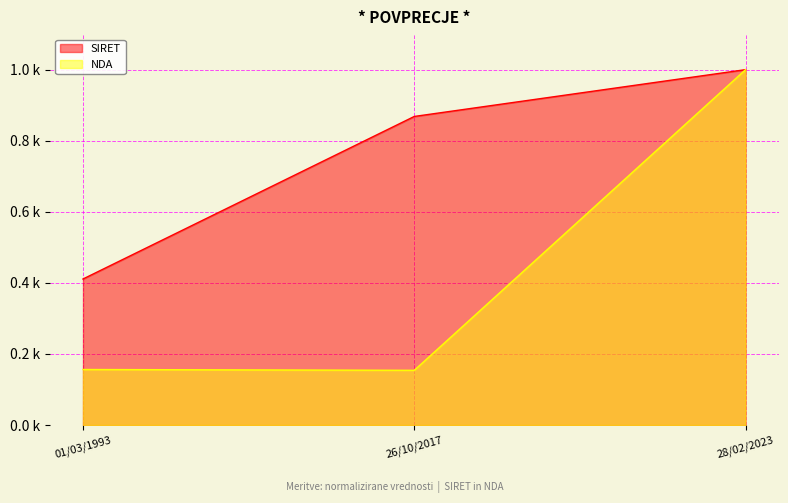

List the series in order of their overall mean, lowest first.

NDA, SIRET